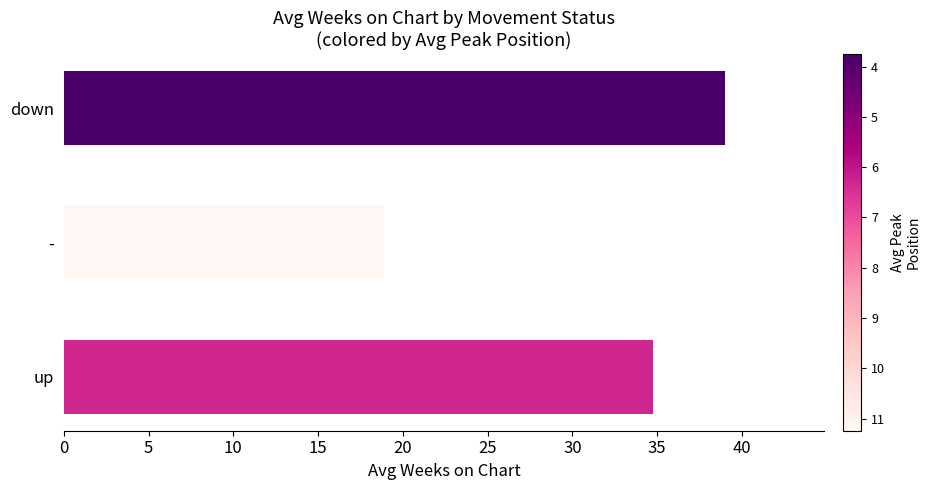

How many bars are there in total?

3